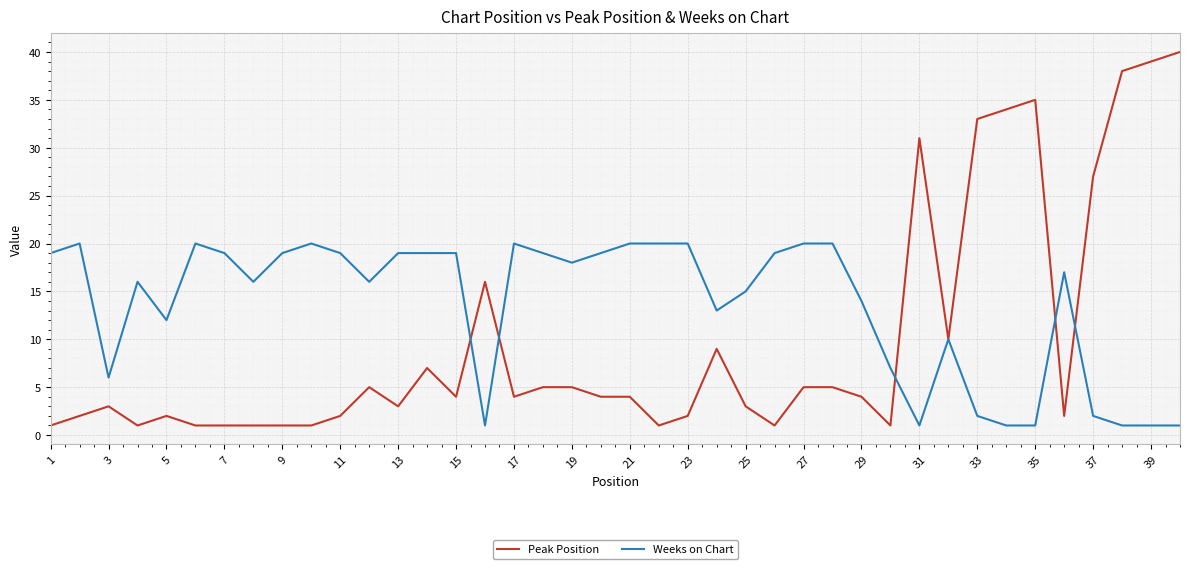

What is the greatest value displayed?

40